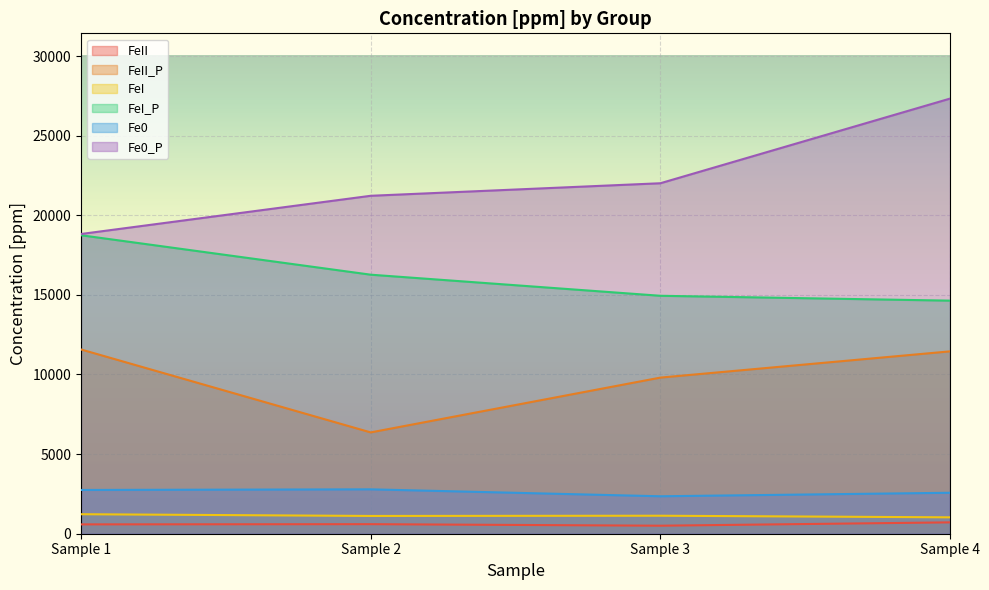

True or false: FeII and FeI cross at least once.

False